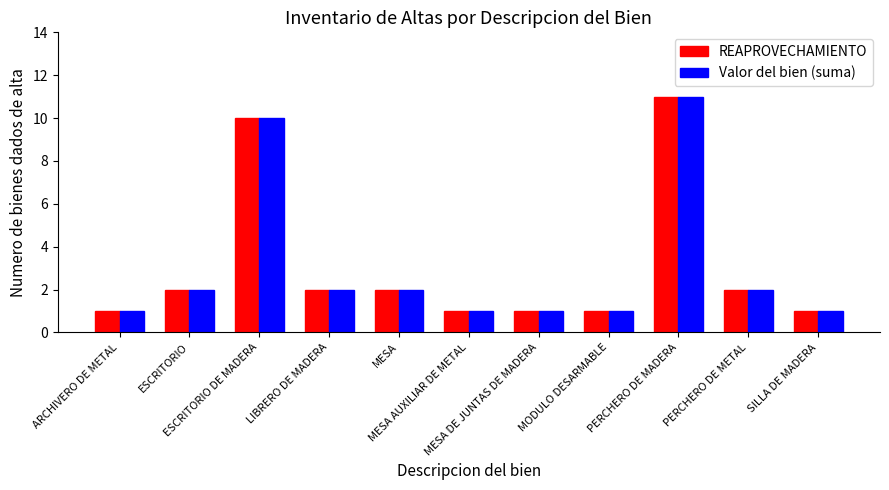

What is the average value of the REAPROVECHAMIENTO series?

3